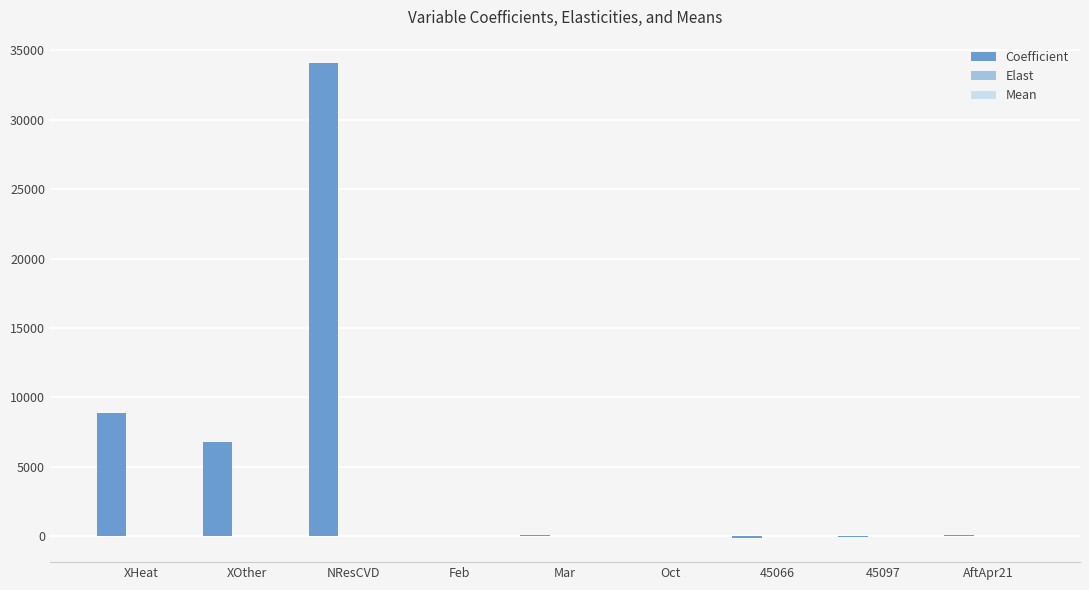

The Coefficient series shows 58937.6 at NResCVD. True or false?

False